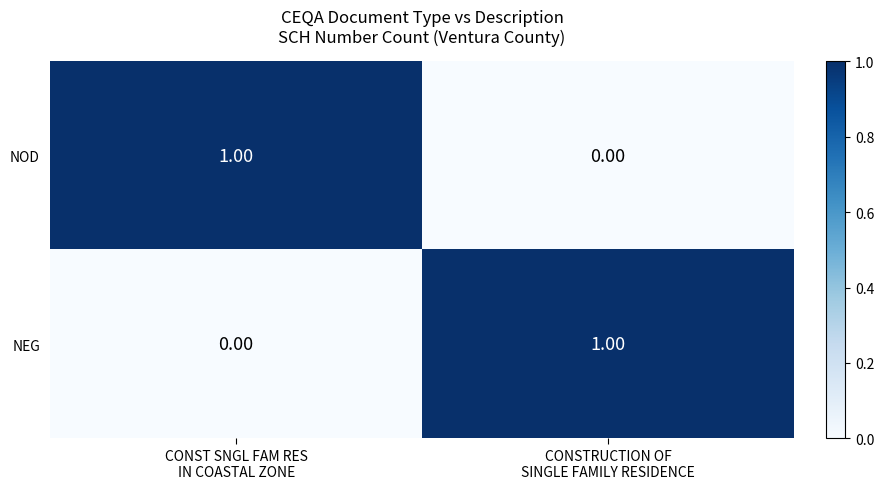

How many series are shown in this chart?

2